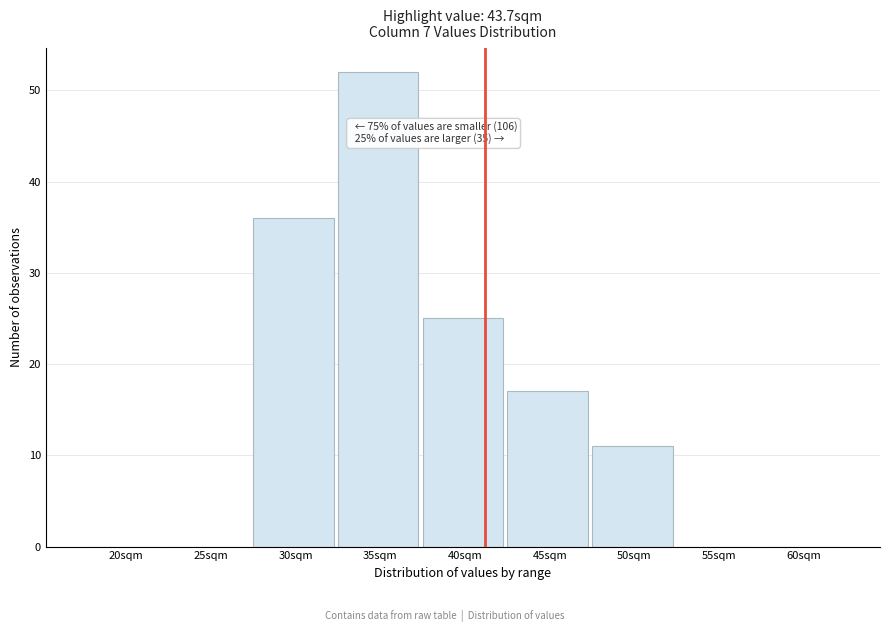

Reading right to left, extract all data points from this chart.

60sqm=0	55sqm=0	50sqm=11	45sqm=17	40sqm=25	35sqm=52	30sqm=36	25sqm=0	20sqm=0